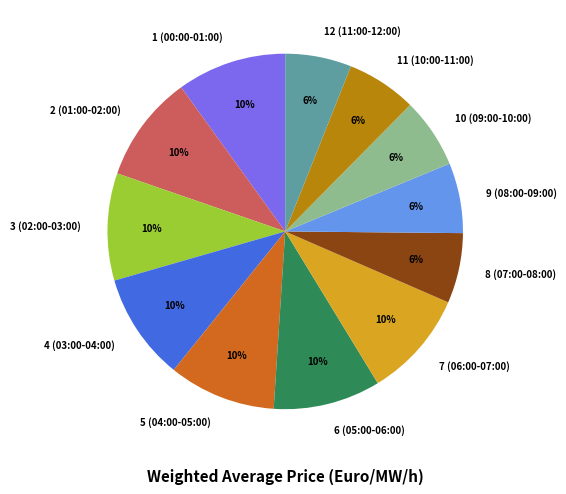

Does any single category account for the majority?

No